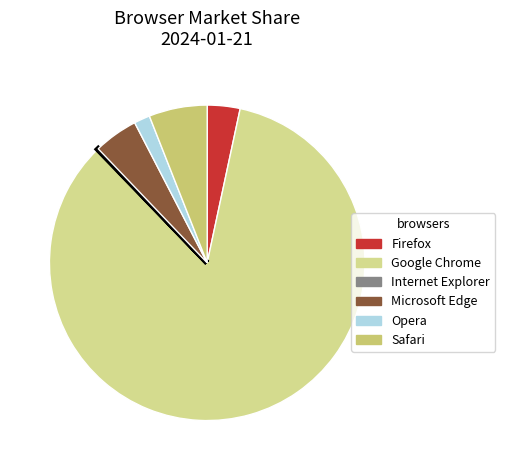

Is it true that Firefox is 3% of the pie?

True